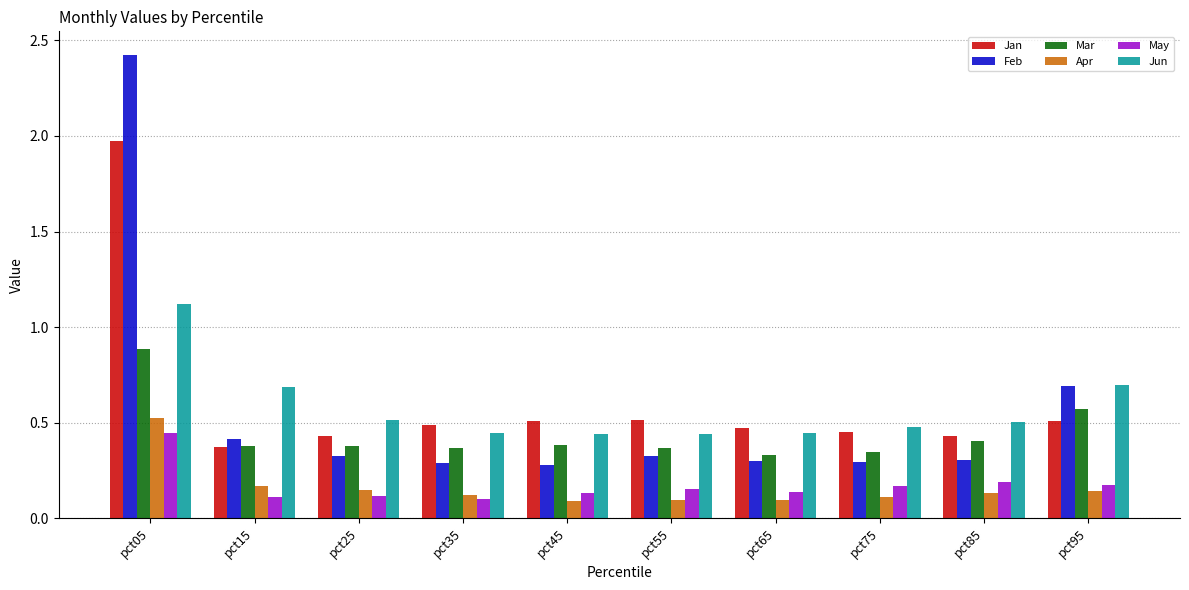

Is it true that Jan equals 1.0 at pct05?

False